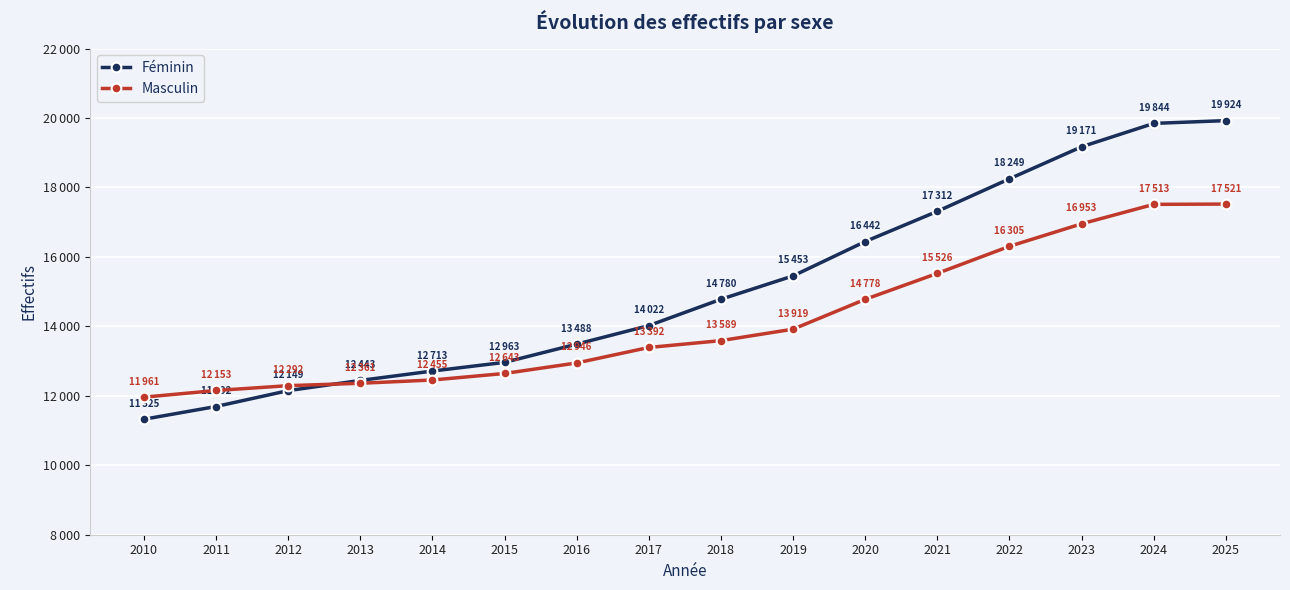

The value of Masculin at 2018 is 13589. True or false?

True